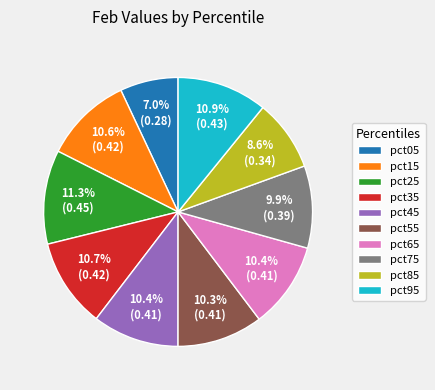

Does pct55 account for over 50% of the chart?

No